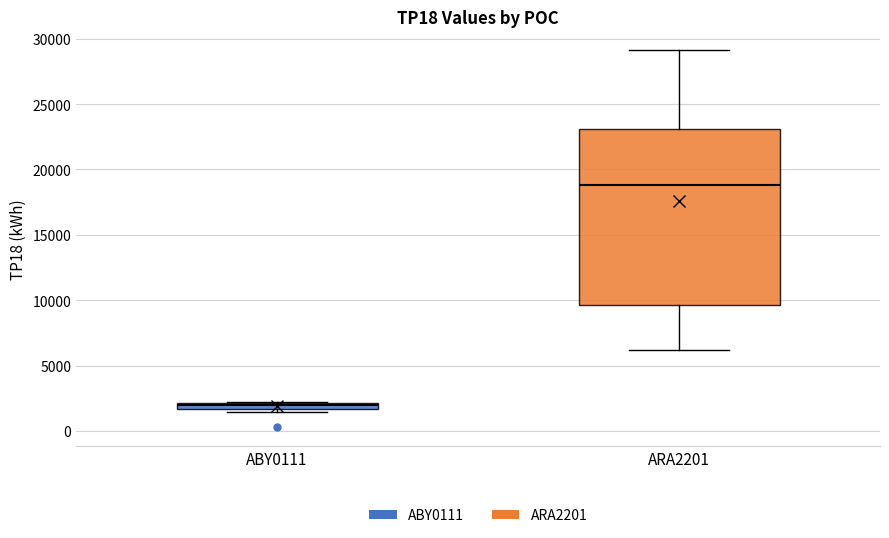

Which box has the lowest median line?

ABY0111